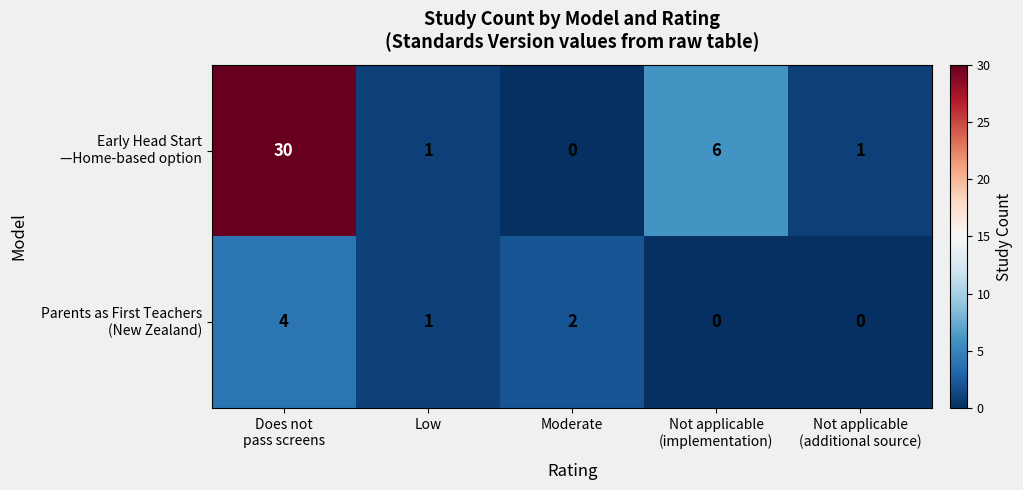

What is the greatest value displayed?

30